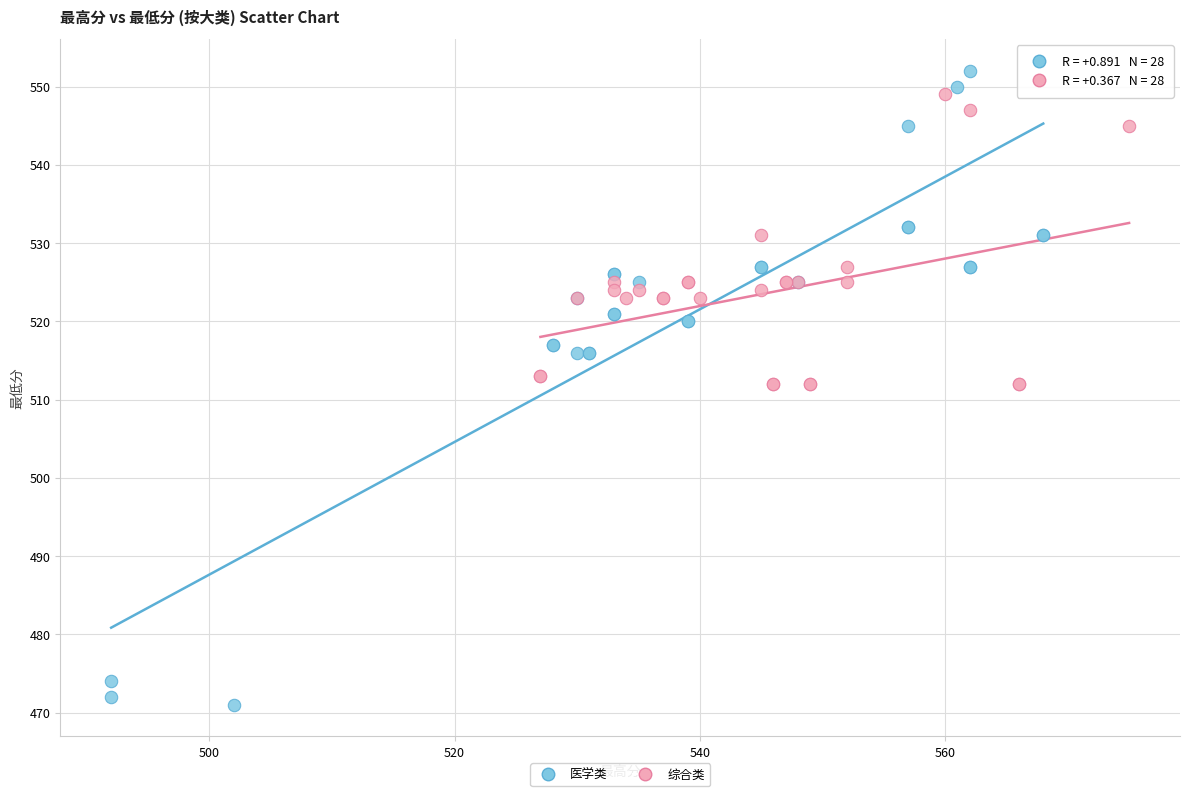

Which series has the largest Y range (max minus min)?

医学类